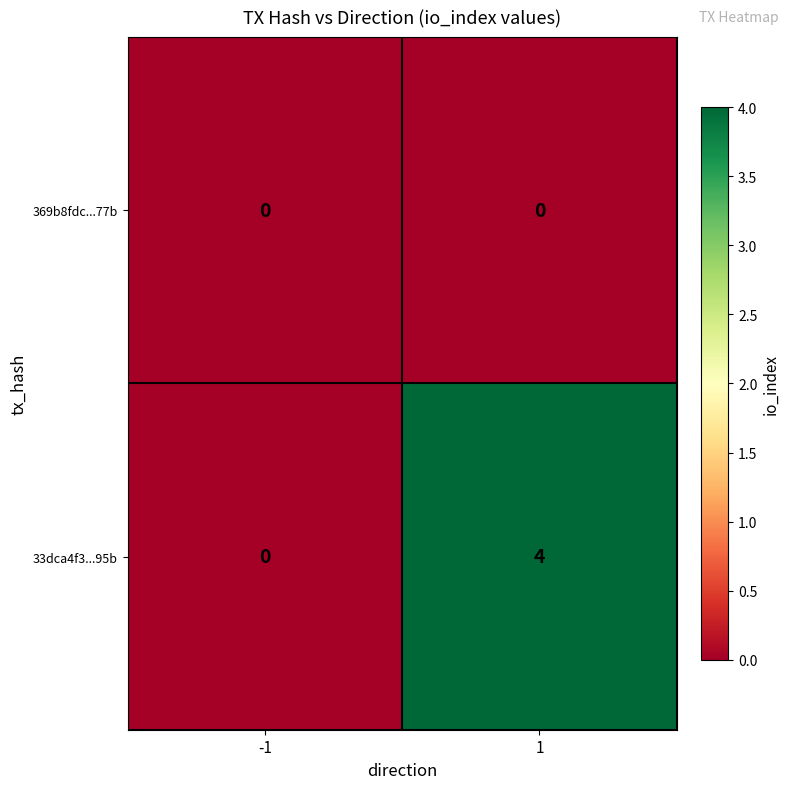

The value of 33dca4f3...95b at 1 is 4. True or false?

True